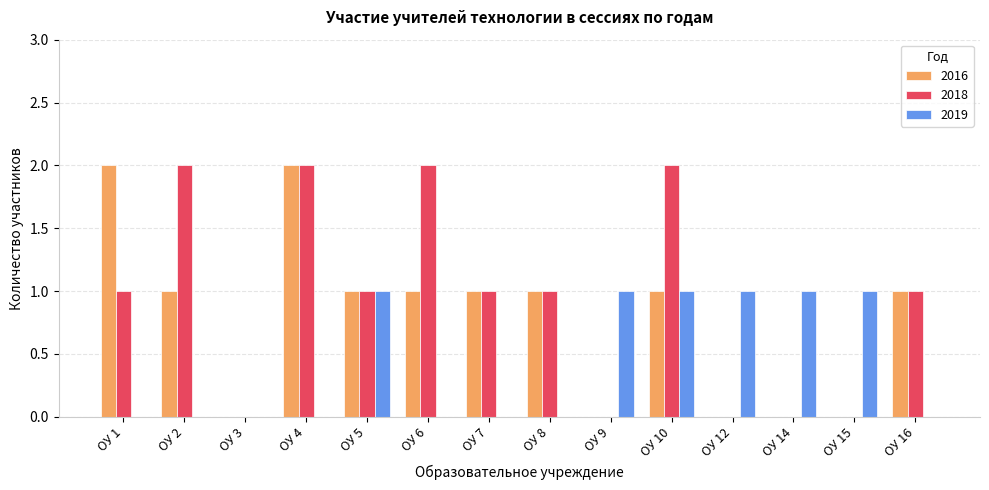

What is the sum of all 2018 values?

13